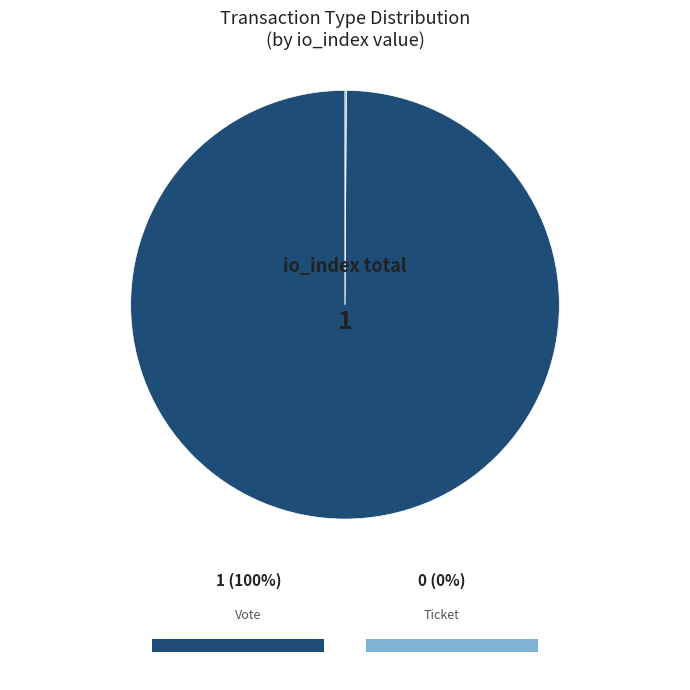

To the nearest percent, what is the average slice percentage?

50%